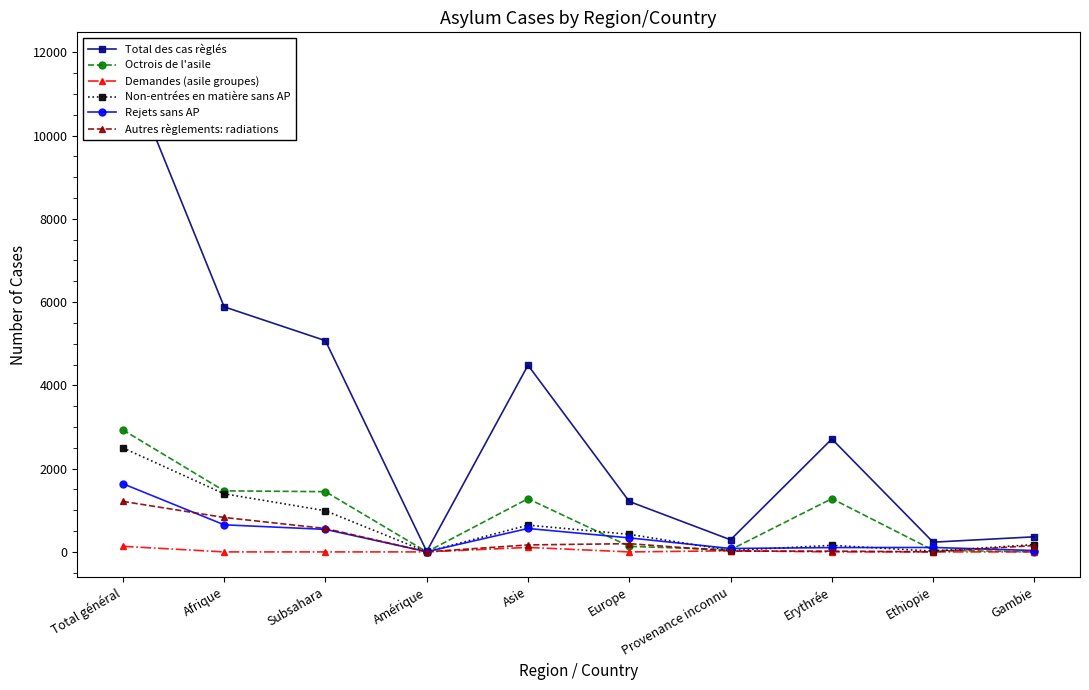

What are all the series names shown in the legend?

Total des cas règlés, Octrois de l'asile, Demandes (asile groupes), Non-entrées en matière sans AP, Rejets sans AP, Autres règlements: radiations